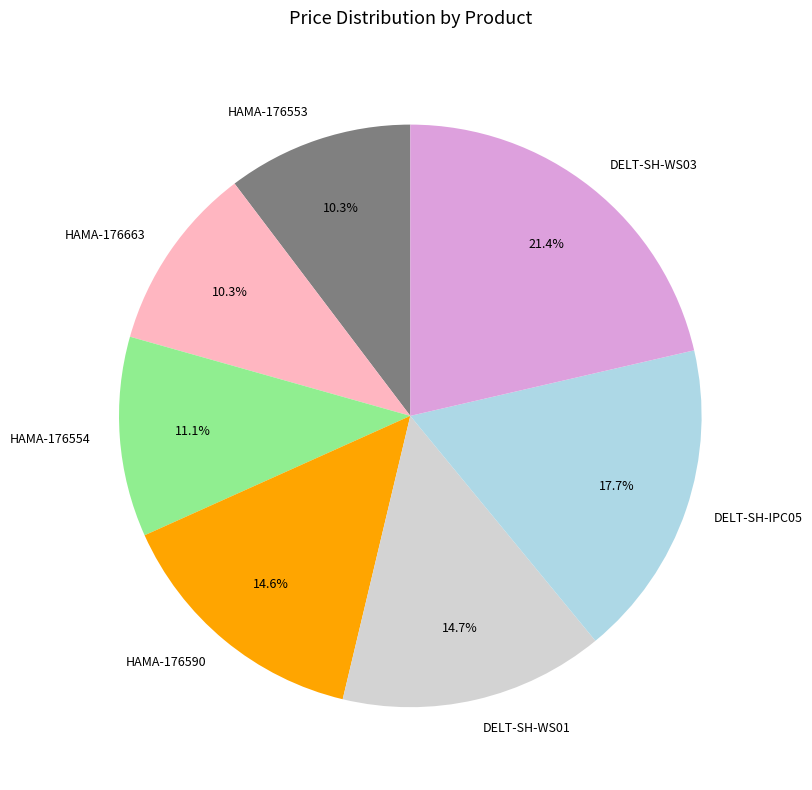

Does HAMA-176553 account for over 50% of the chart?

No